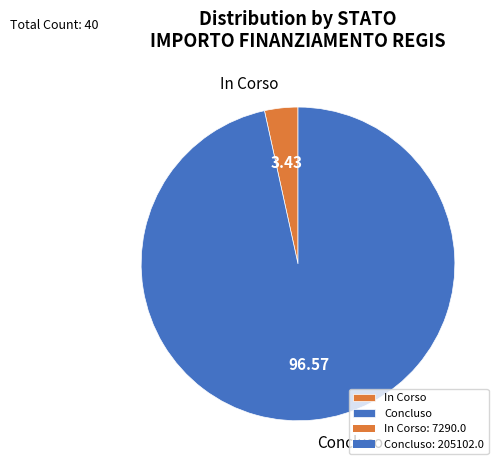

Combined, do Concluso and In Corso account for over 50%?

Yes